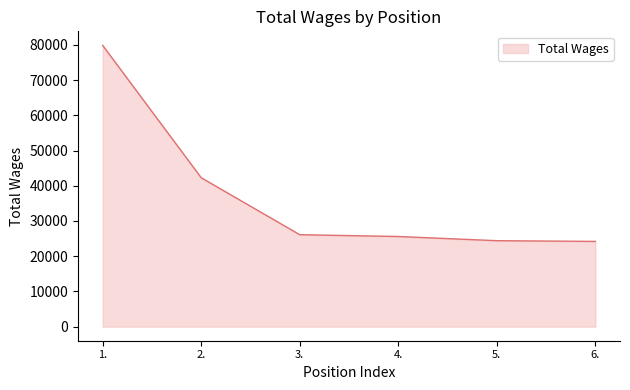

What is the difference between the maximum and minimum values?

55651